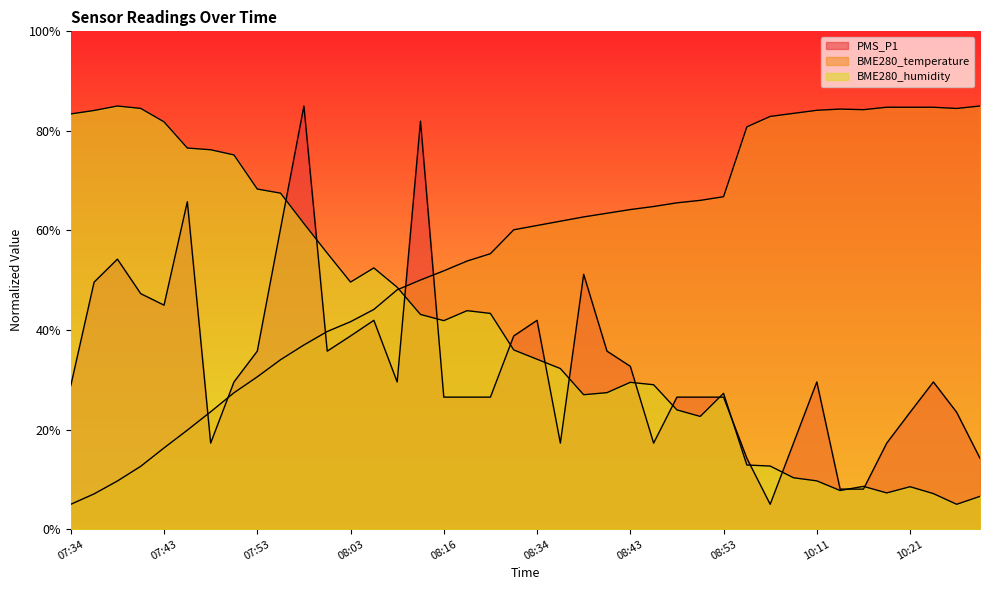

How many lines are shown in the chart?

3